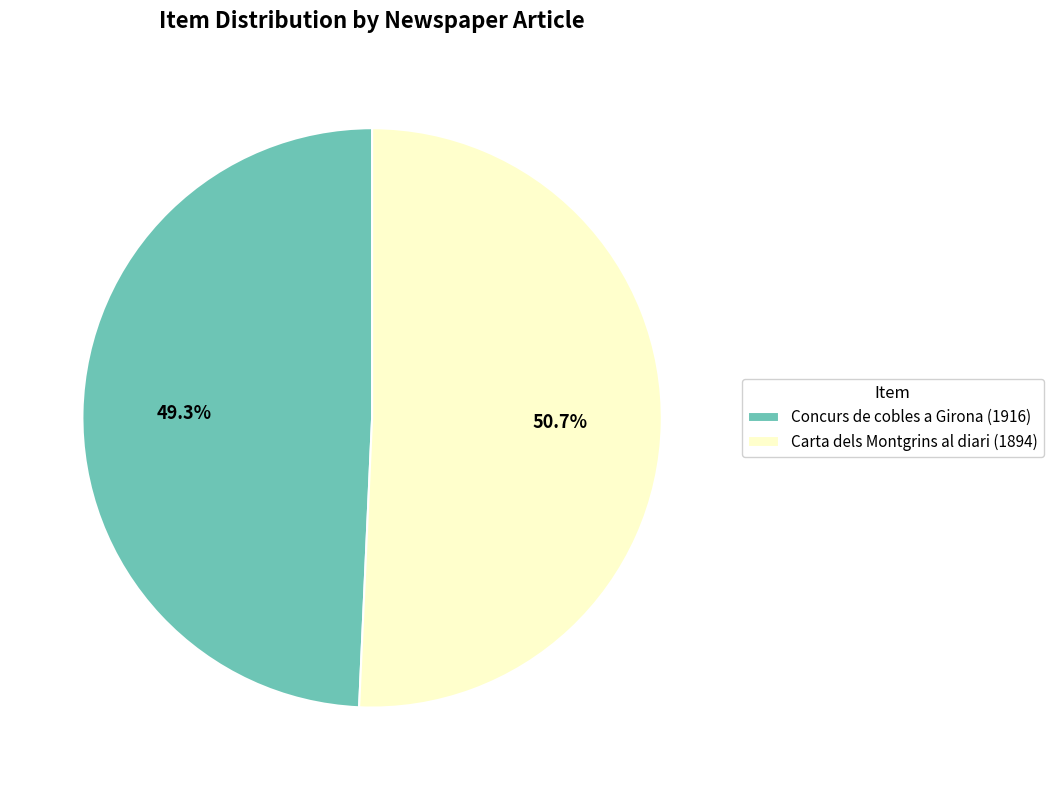

What is the largest slice in the pie chart?

Carta dels Montgrins al diari (1894)